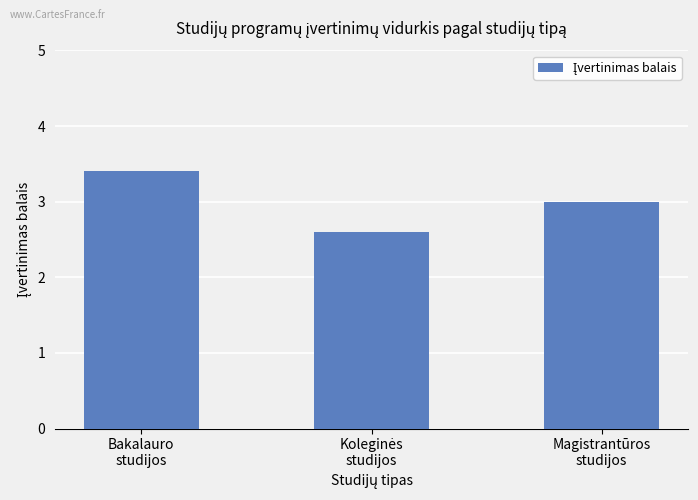

What is the approximate value at Bakalauro
studijos?

3.4